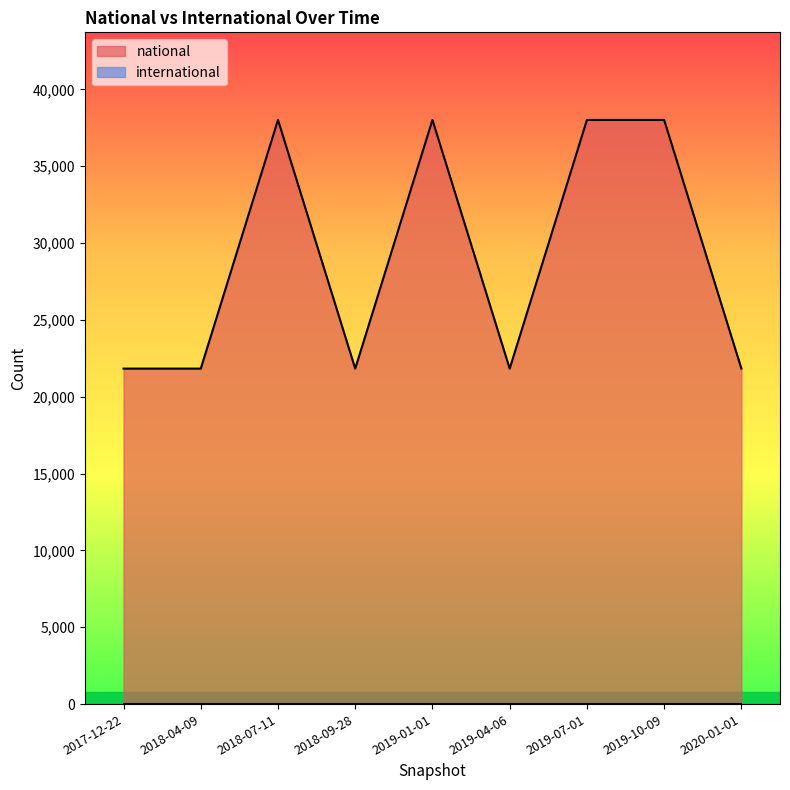

What is the label of the 3rd point from the right?

2019-07-01